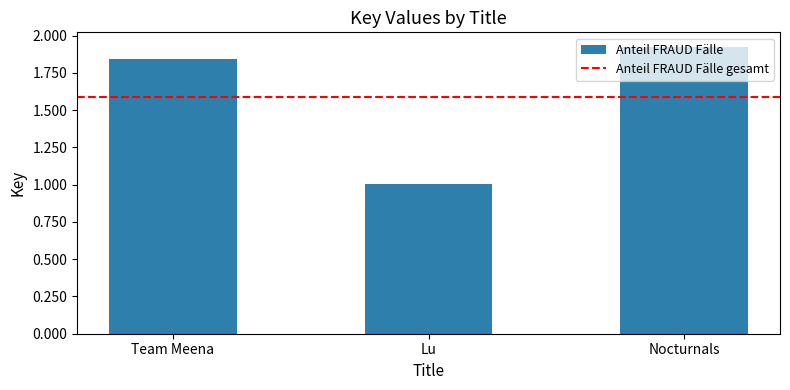

Are the bars grouped side by side (vs. stacked)?

No